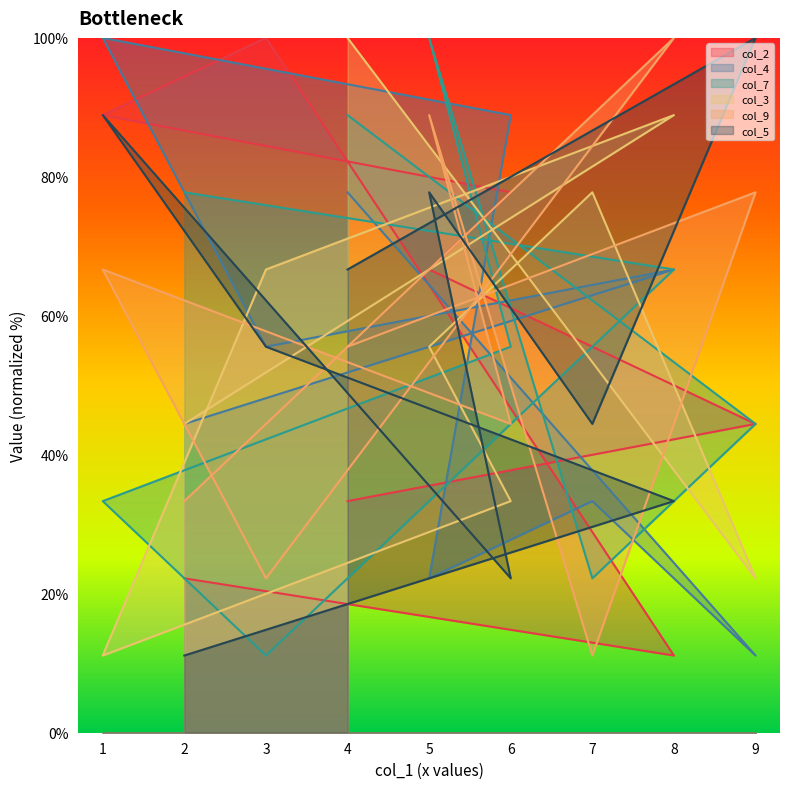

List the labels in order of col_9 value, largest first.

8, 5, 9, 1, 4, 6, 2, 3, 7